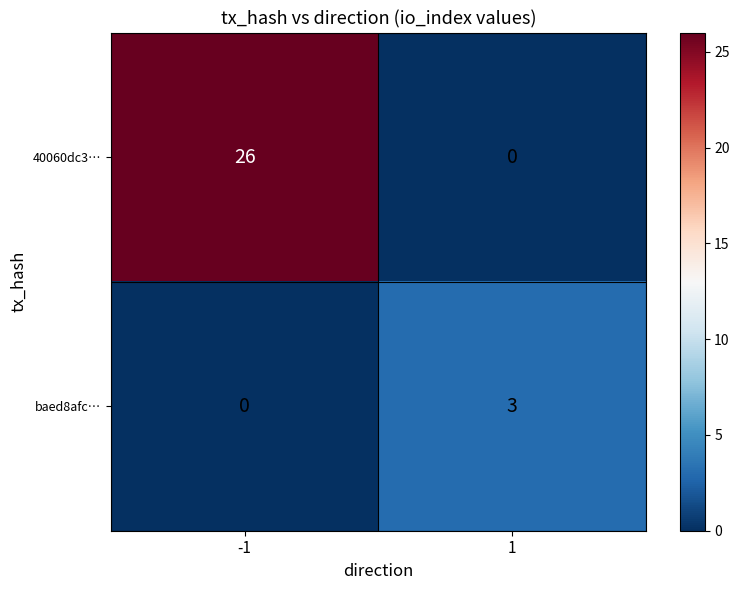

Reading left to right, list all the values displayed in this chart.

40060dc3…: -1=26	1=0
baed8afc…: -1=0	1=3